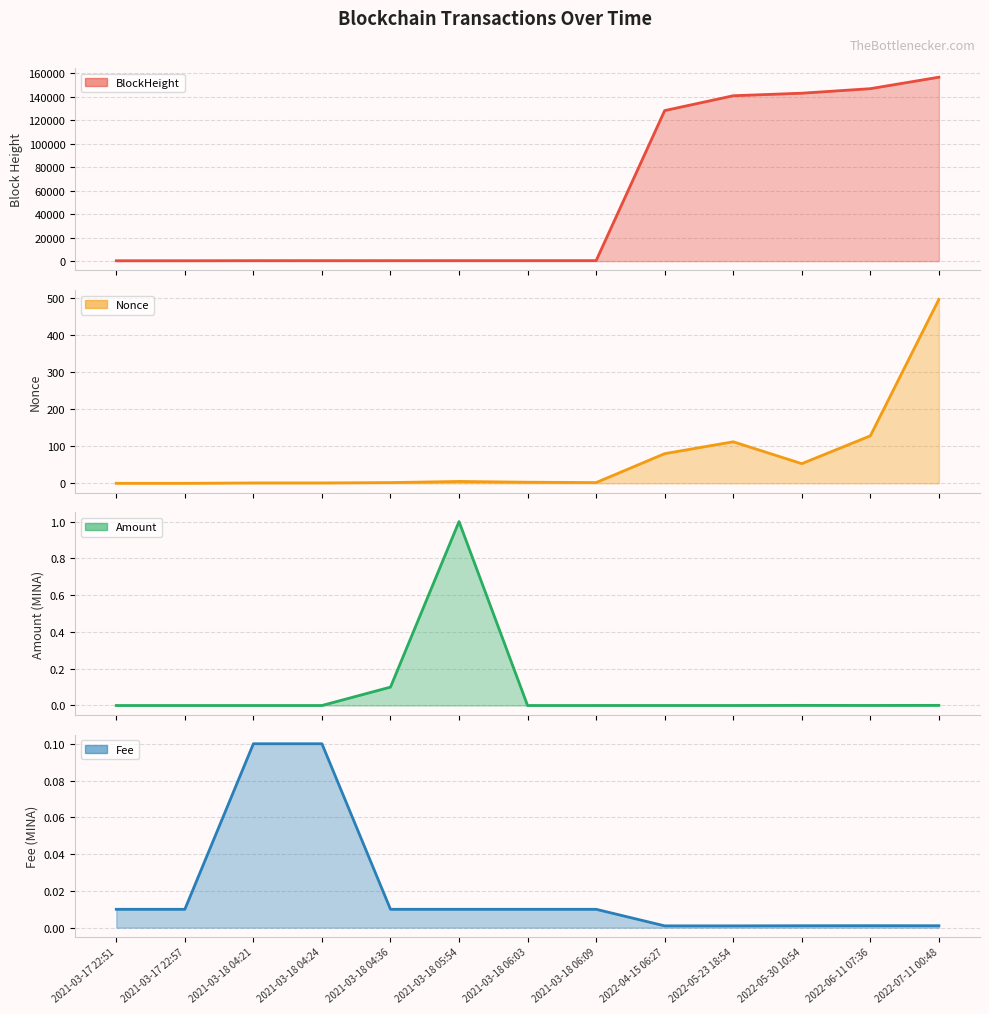

What is the total value across all series at 2021-03-18 04:36?

407.1